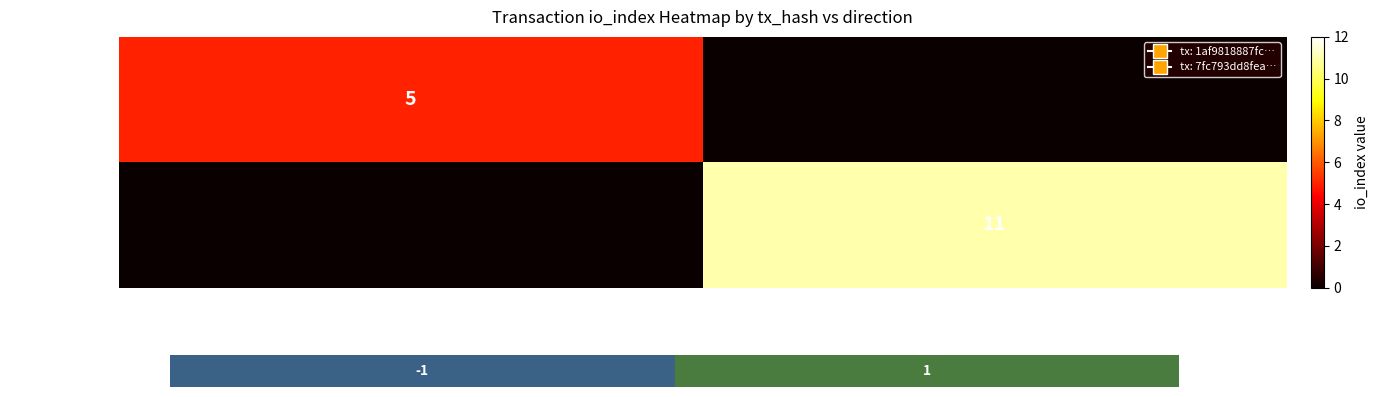

The value of 7fc793dd8fea… at 1 is 17. True or false?

False